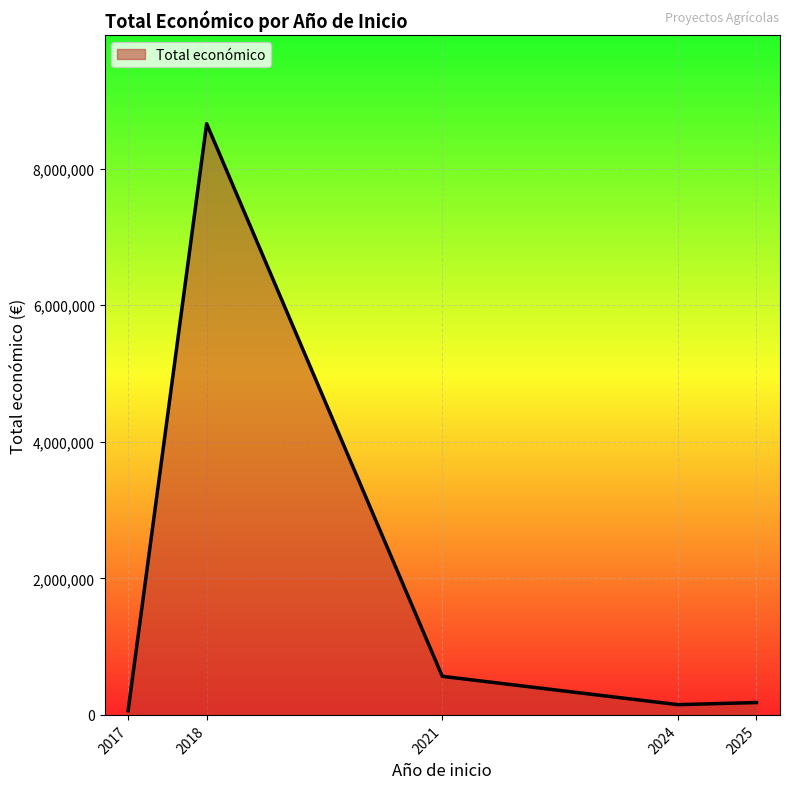

Is it true that the value at 2021 is 564758?

True